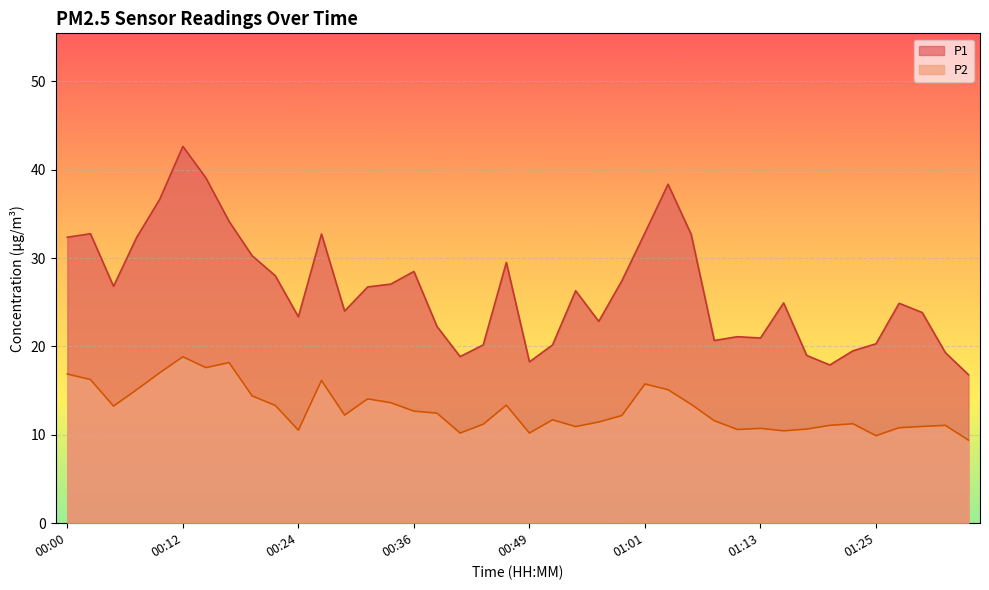

What is the lowest value of the P2 series?

9.4